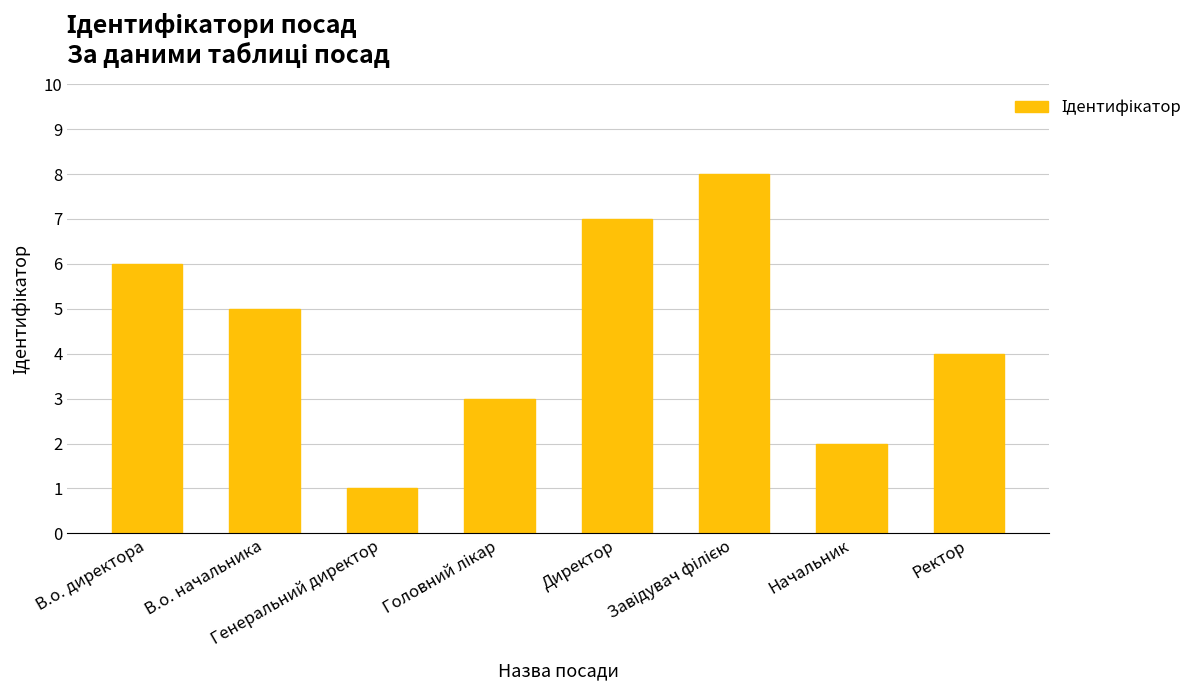

What is the sum of all values?

36